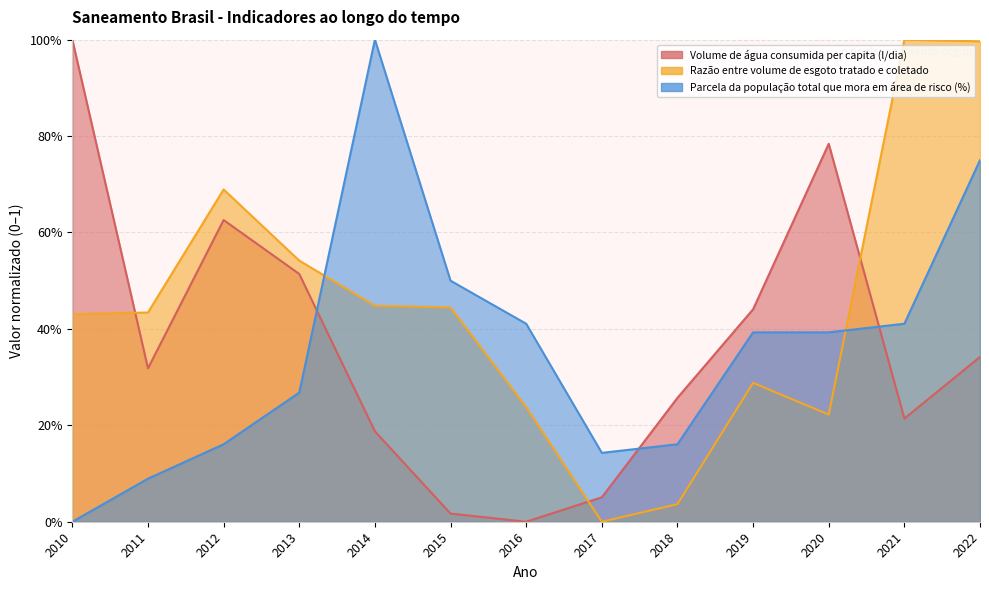

At which label is Parcela da população total que mora em área de risco (%) closest to 0?

2010